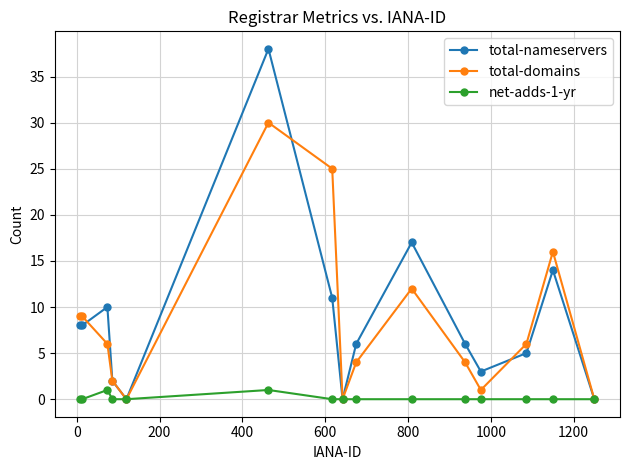

Which series has the largest range (max minus min)?

total-nameservers